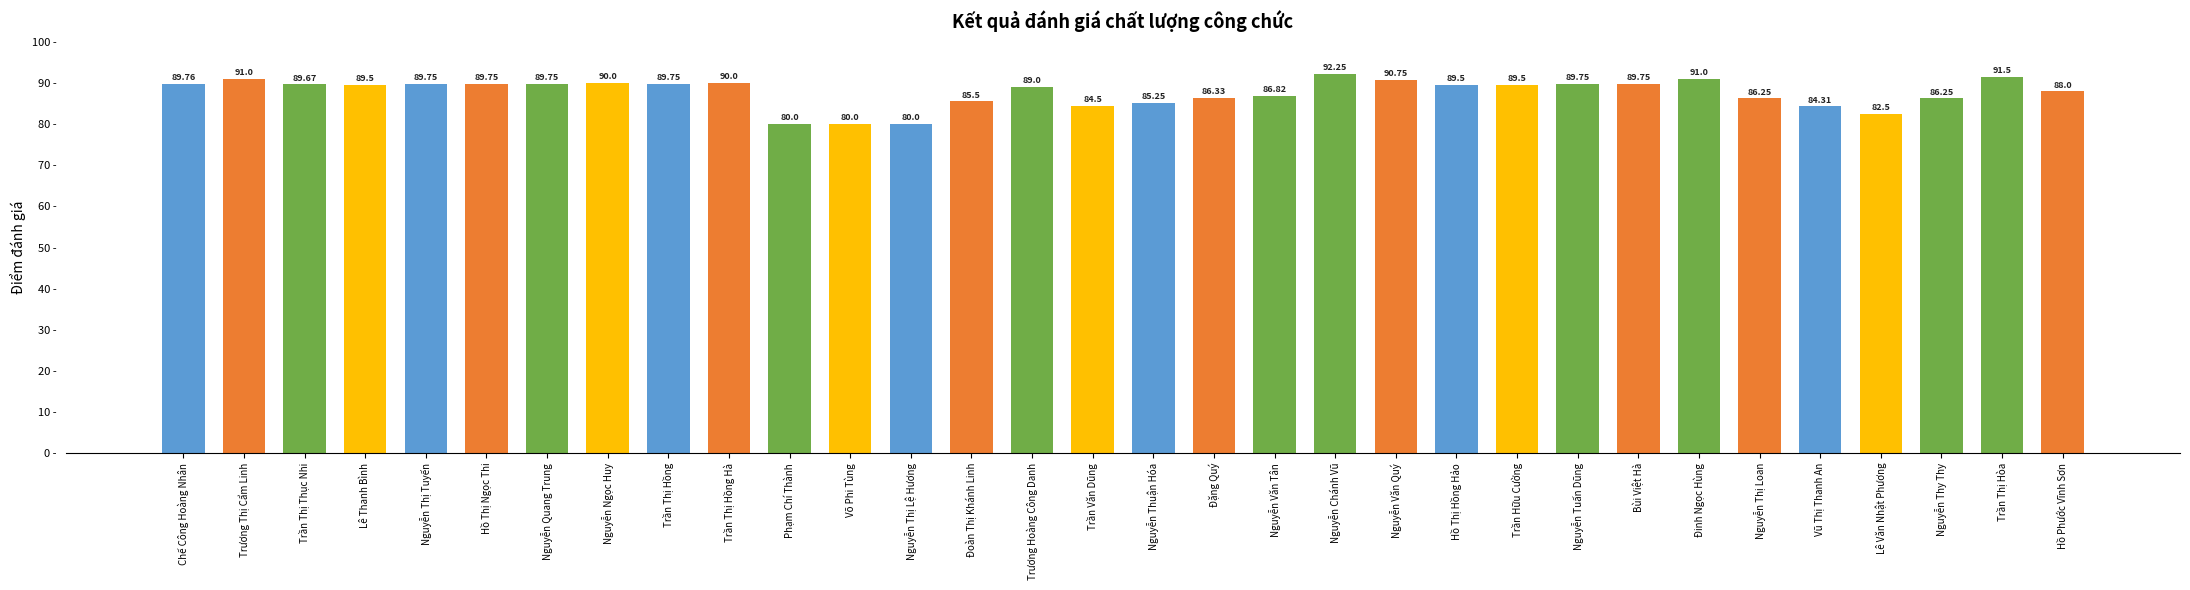

What is the label of the 4th bar from the left?

Lê Thanh Bình